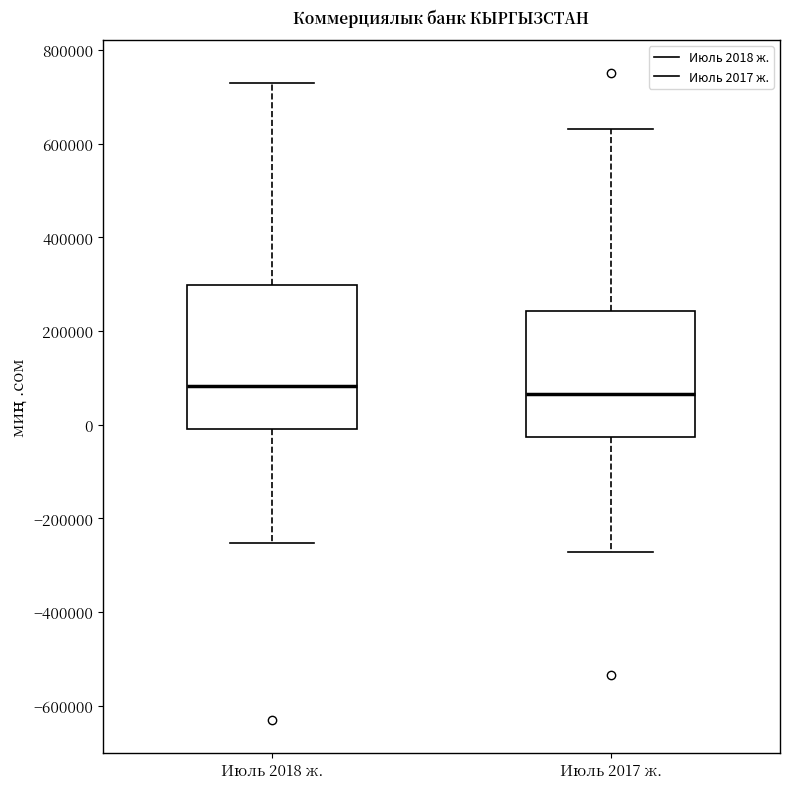

Where is the upper edge of the box for Июль 2017 ж. on the y-axis? The values are not printed on the chart, so give them approximately, as read against the axis.

240000